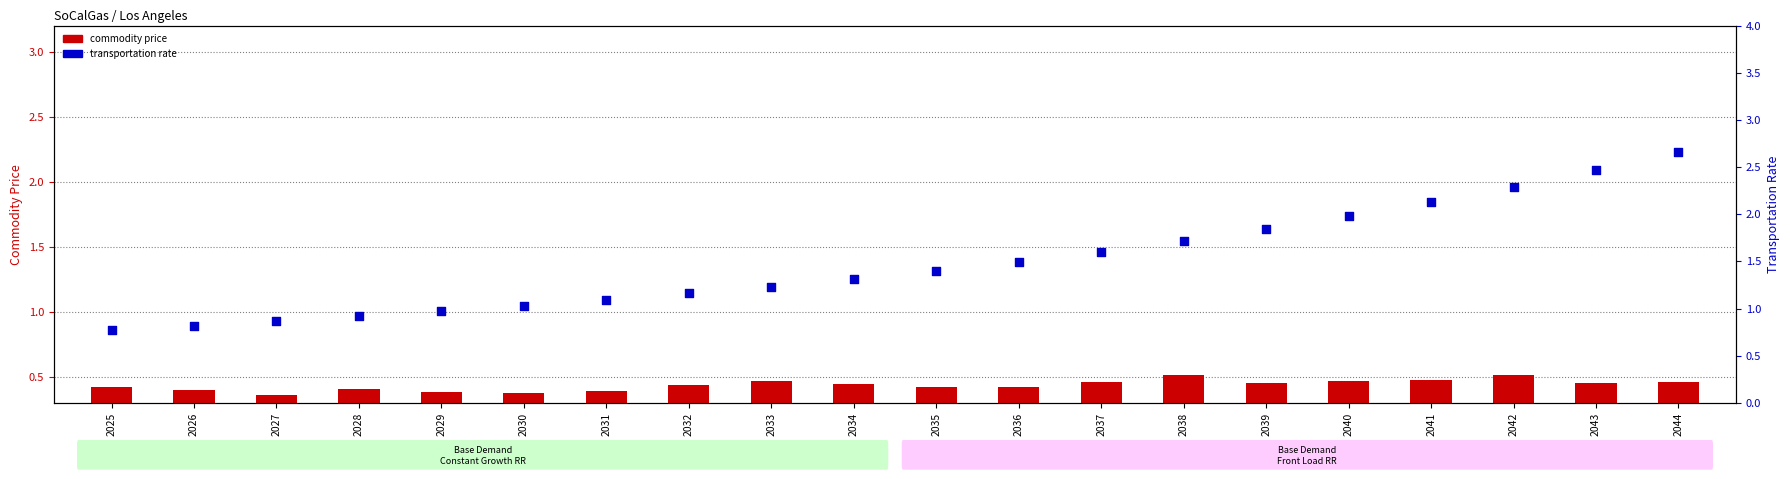

Is the value of commodity price at 2031 greater than the value of transportation rate at 2030?

No